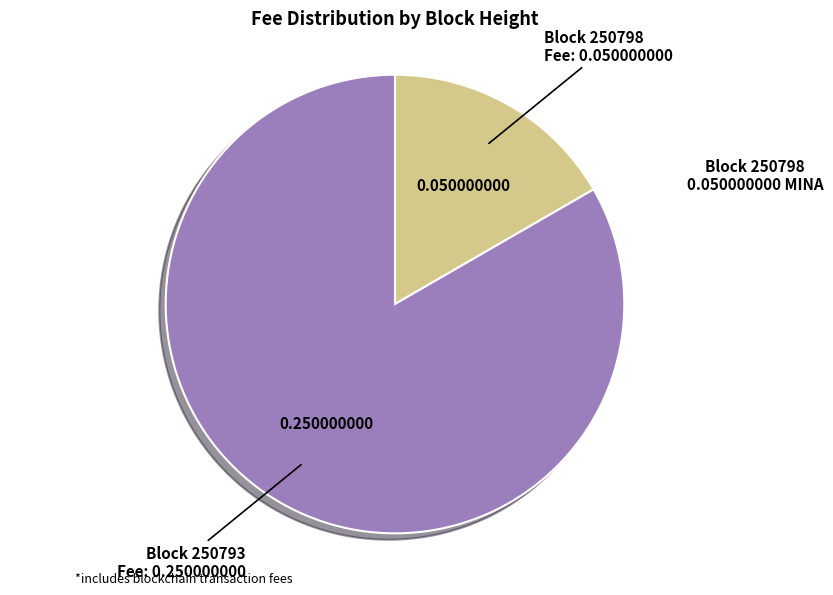

Combined, do Block 250798 and Block 250793 account for over 50%?

Yes